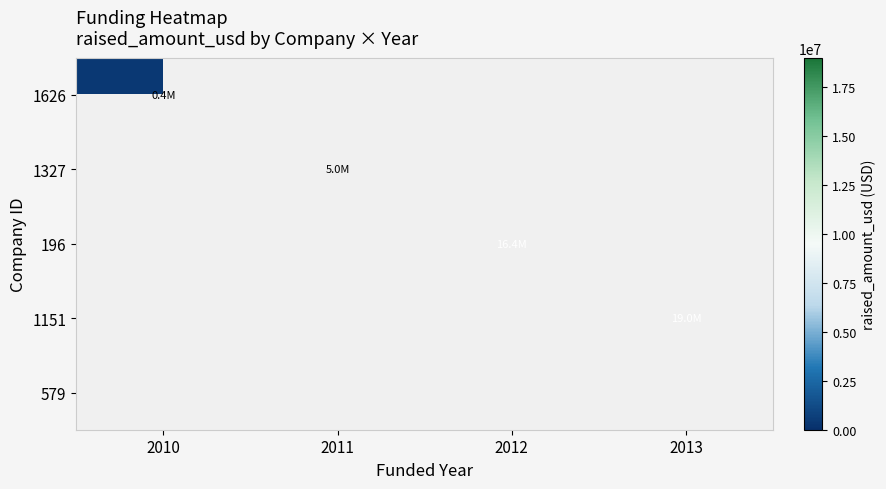

Which series has the widest spread of values?

1626